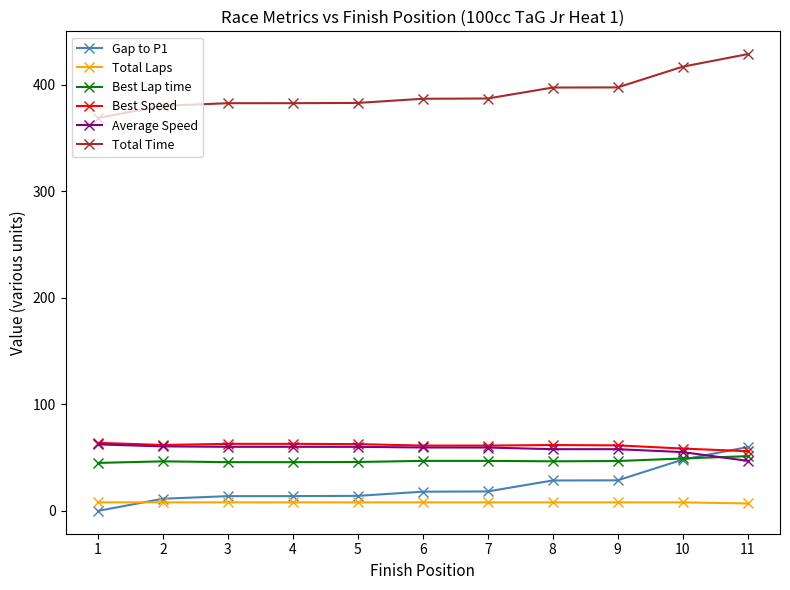

After their last crossing, which series has the higher values: Best Lap time or Average Speed?

Best Lap time